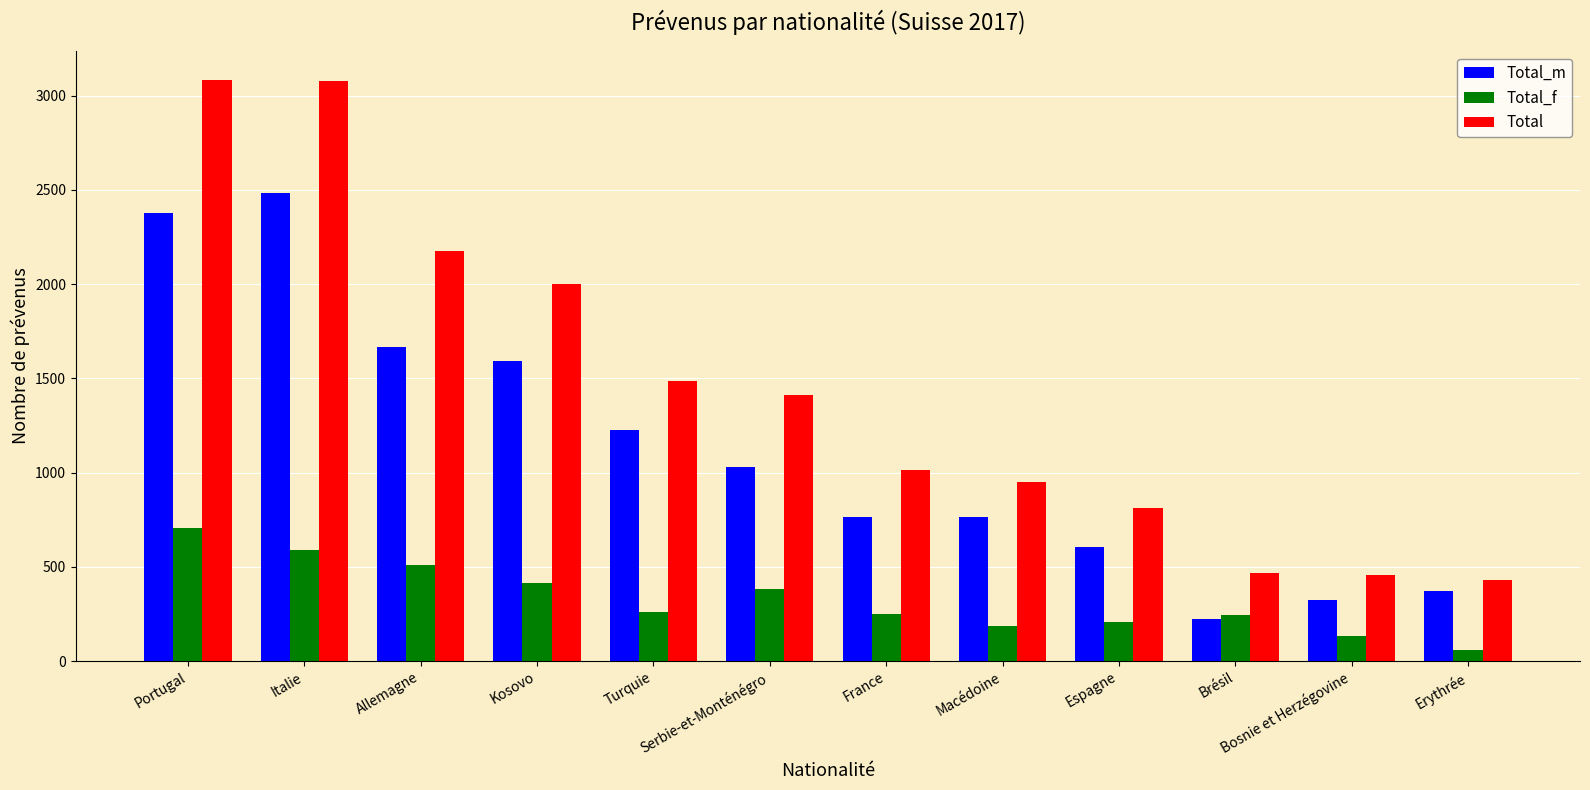

What is the sum of all Total values?

17361